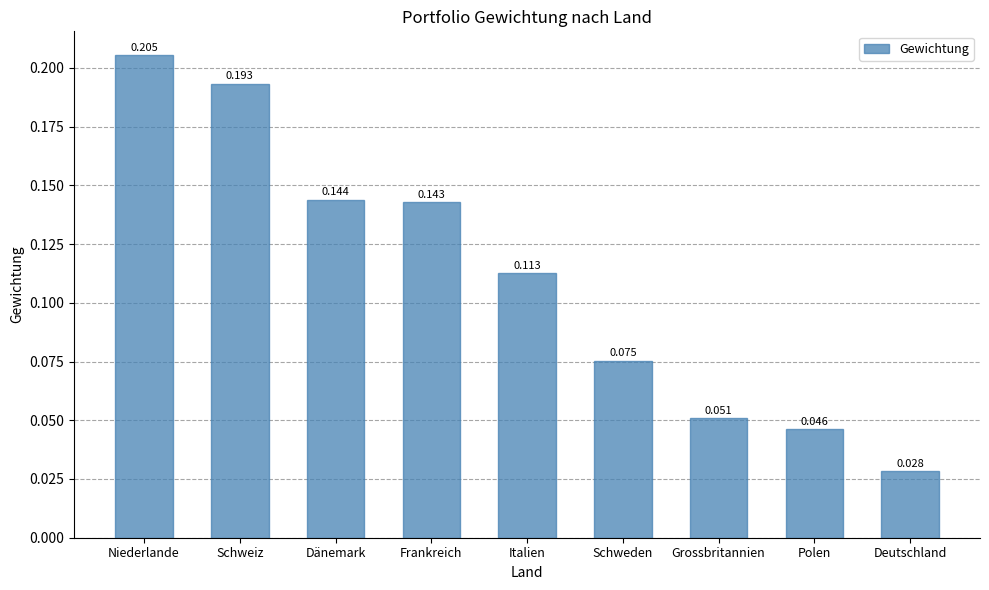

What is the label of the 3rd bar from the left?

Dänemark